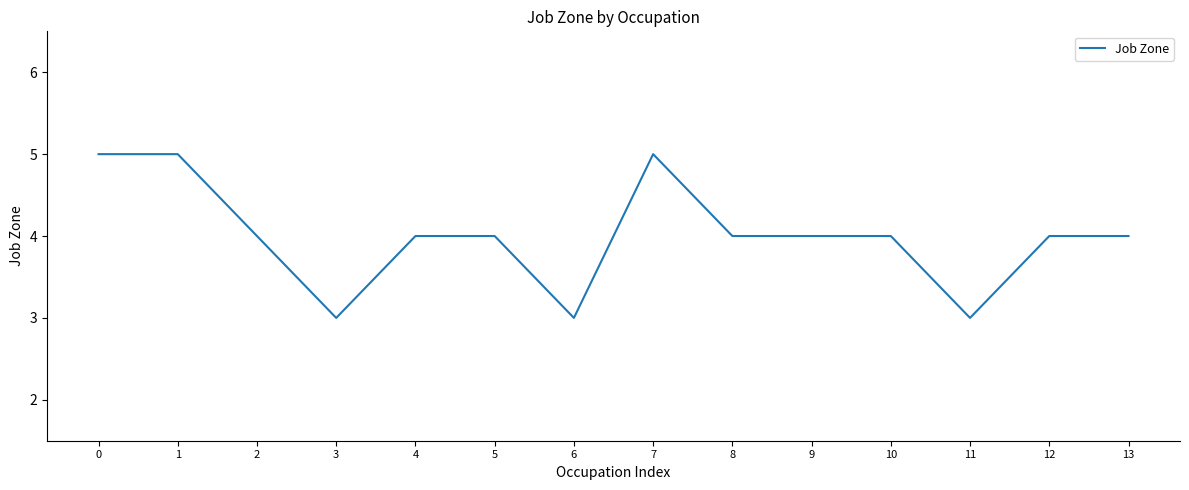

How many distinct data groups are displayed?

1